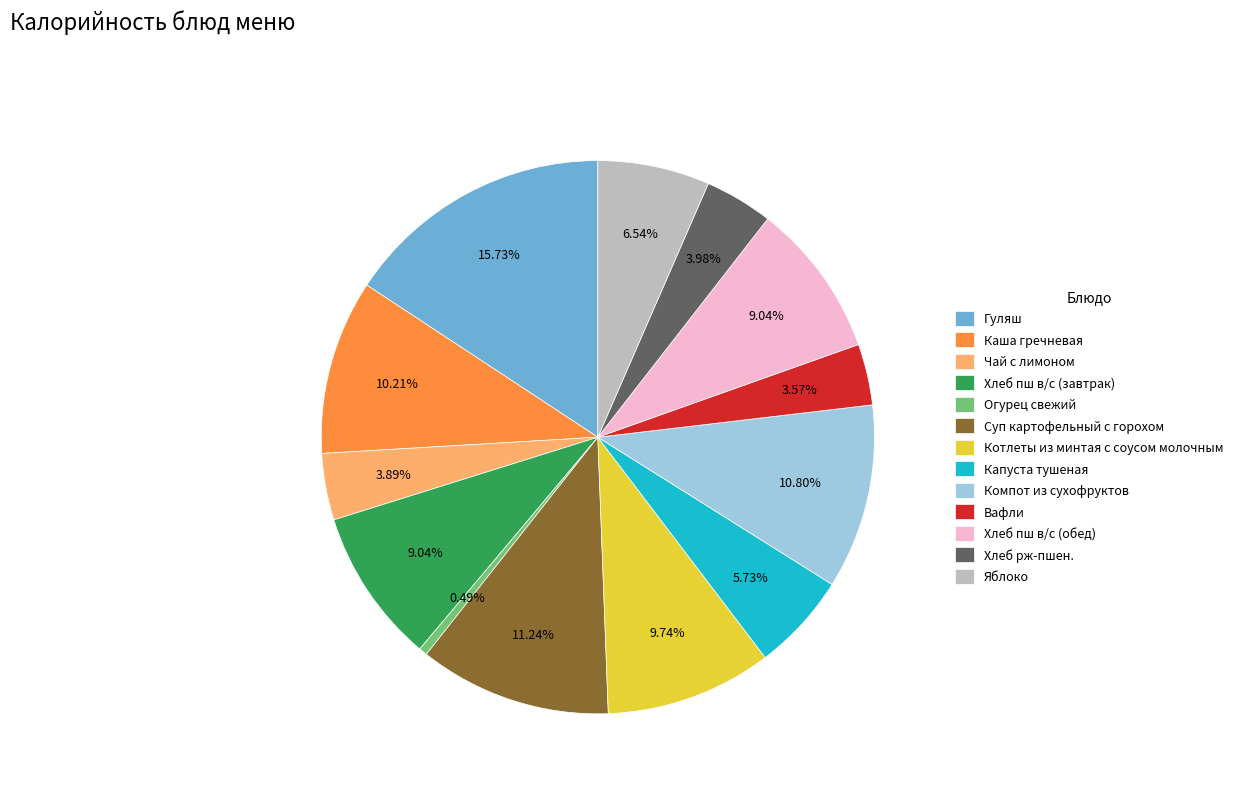

Between Огурец свежий and Капуста тушеная, which is larger?

Капуста тушеная